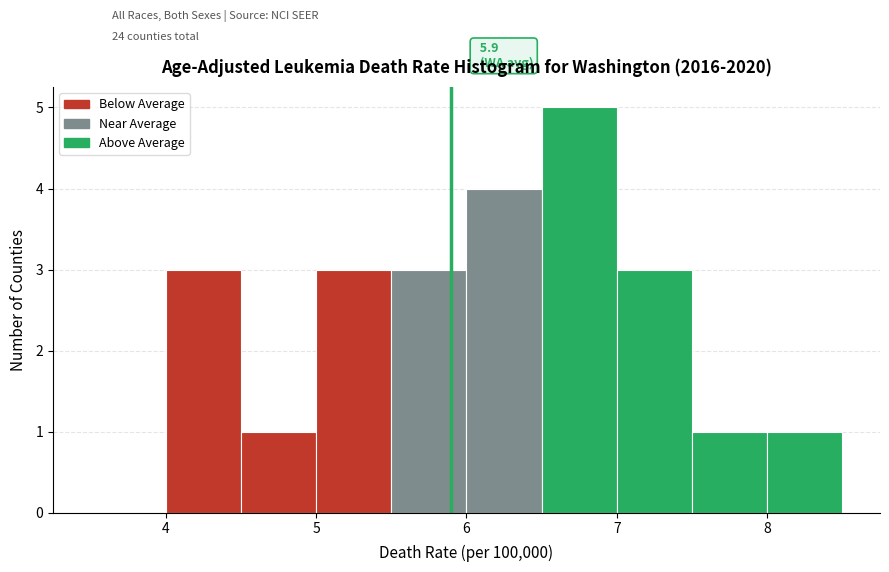

Over which range of the x-axis is the bar tallest?

6.5 to 7.0